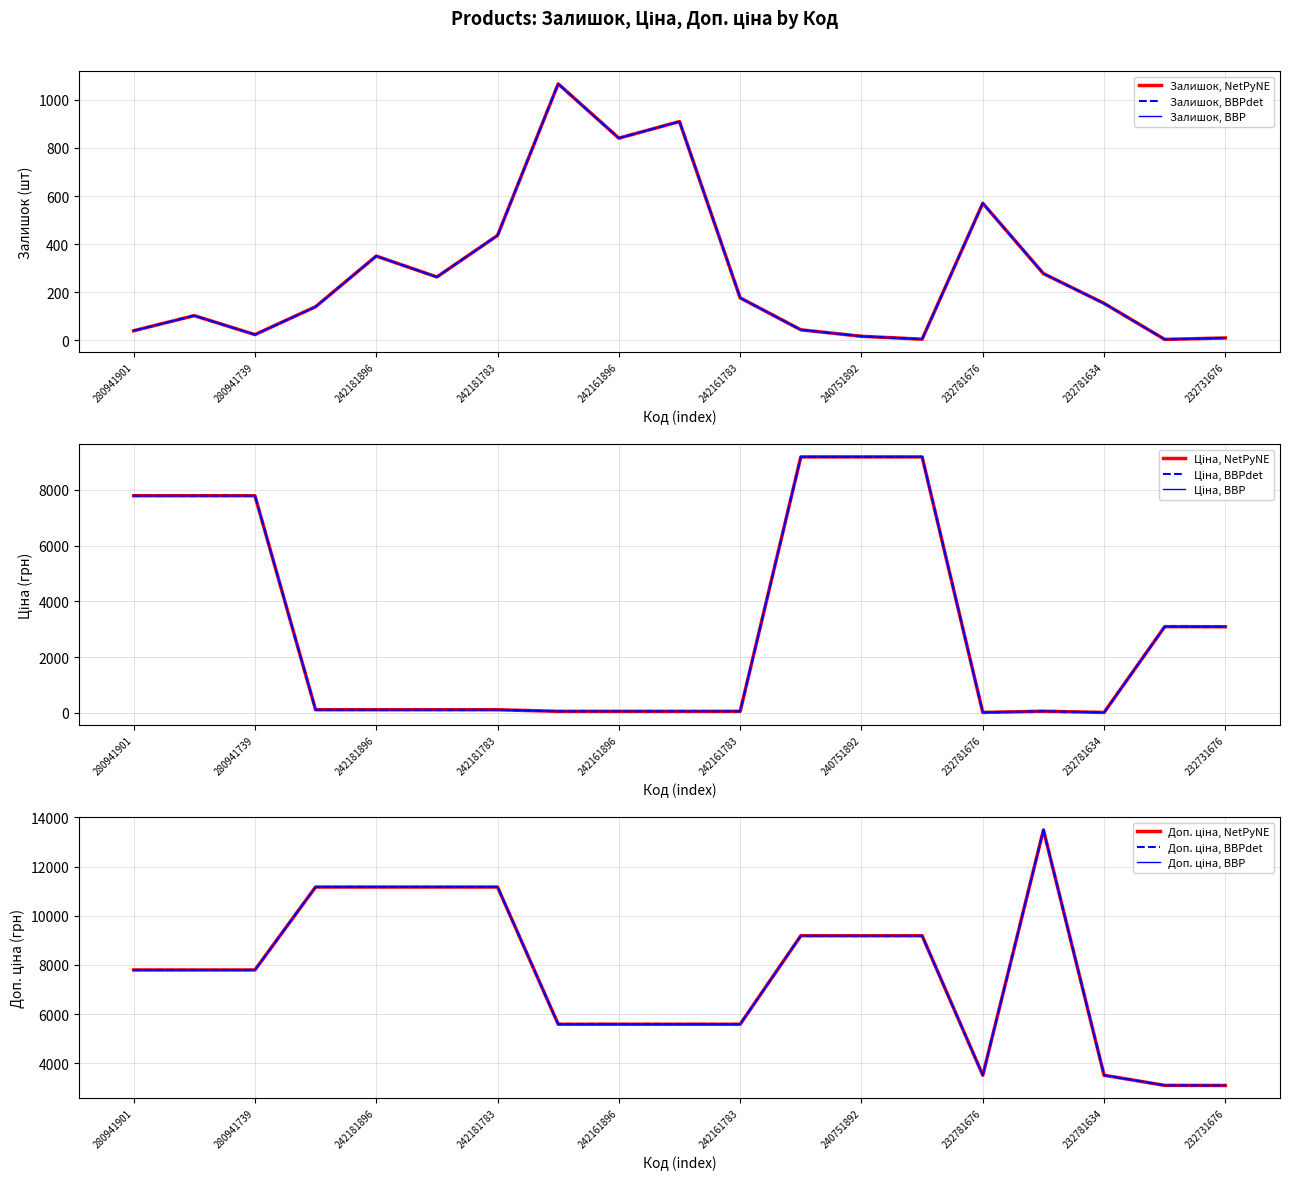

True or false: Залишок has a value of 570.0 at 232781676.

True